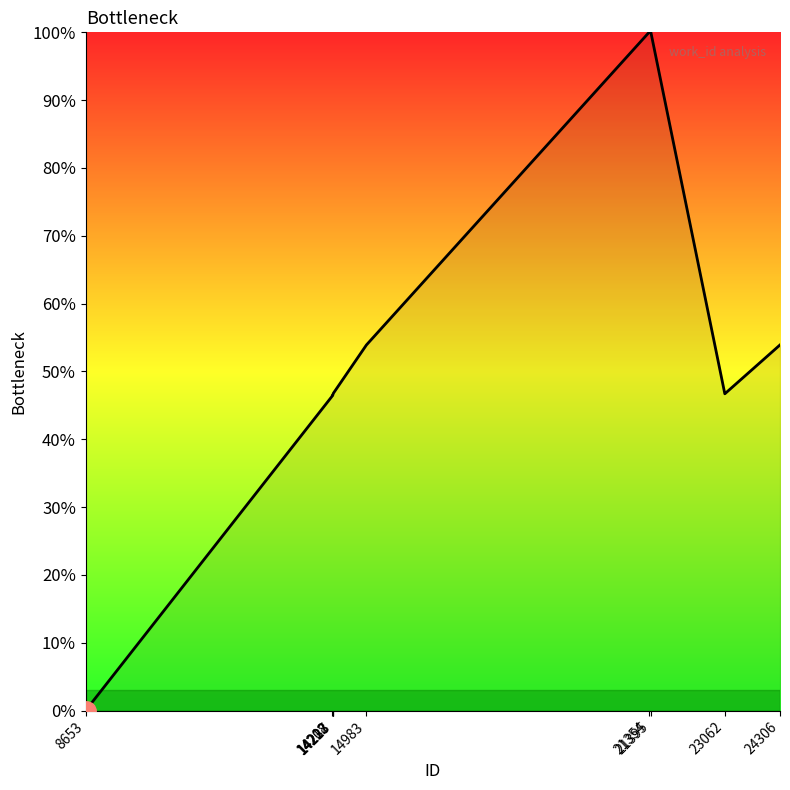

What is the maximum value shown in the chart?

100.0